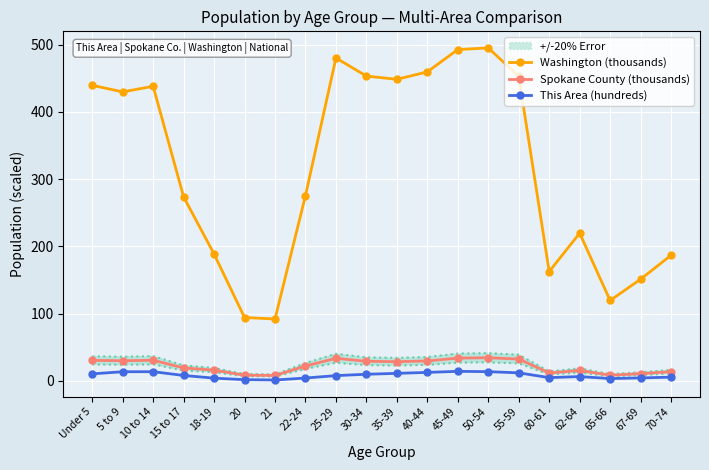

What position from the right is 45-49?

8